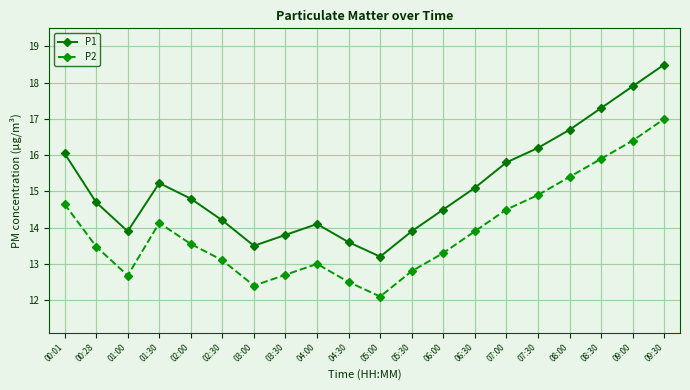

What is the difference between the highest and lowest values at 06:30?

1.2